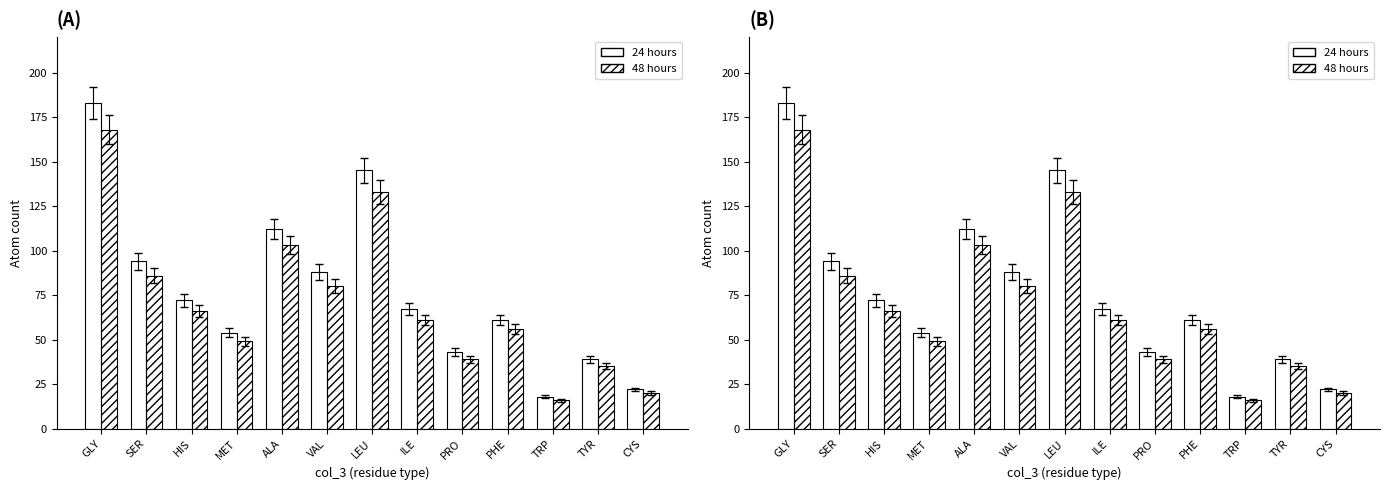

Which series has the widest spread of values?

24 hours